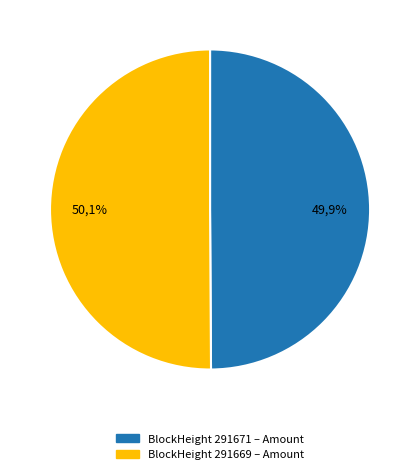

Is there any slice that represents more than half of the pie?

Yes